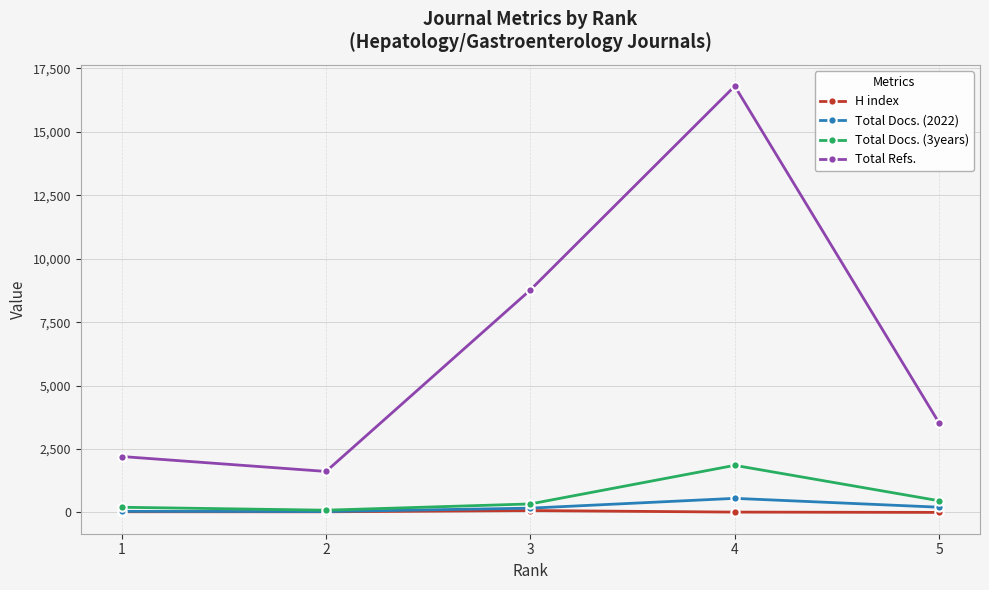

True or false: Total Refs. and Total Docs. (3years) intersect in this chart.

False